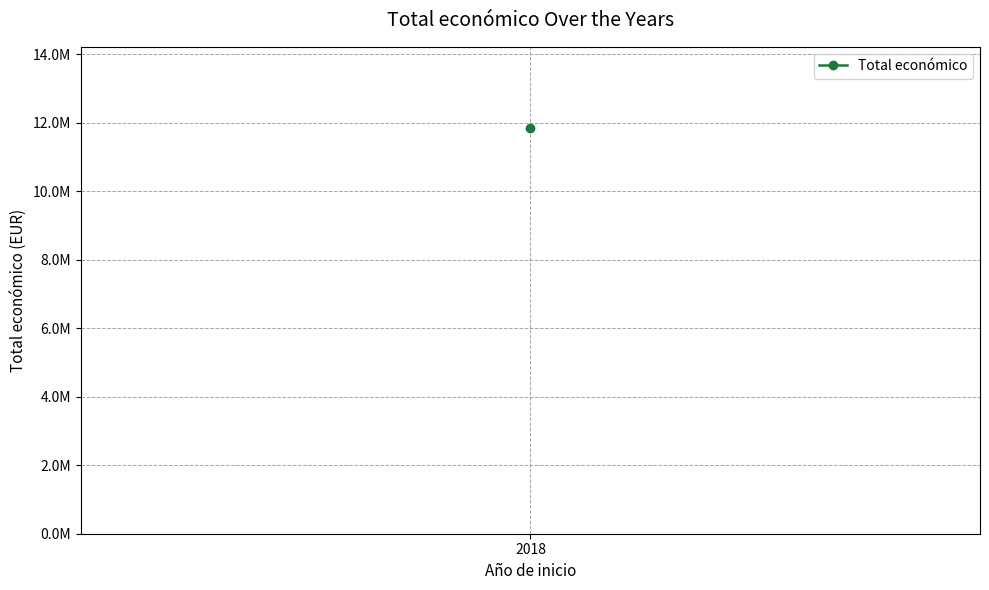

How many lines are shown in the chart?

1